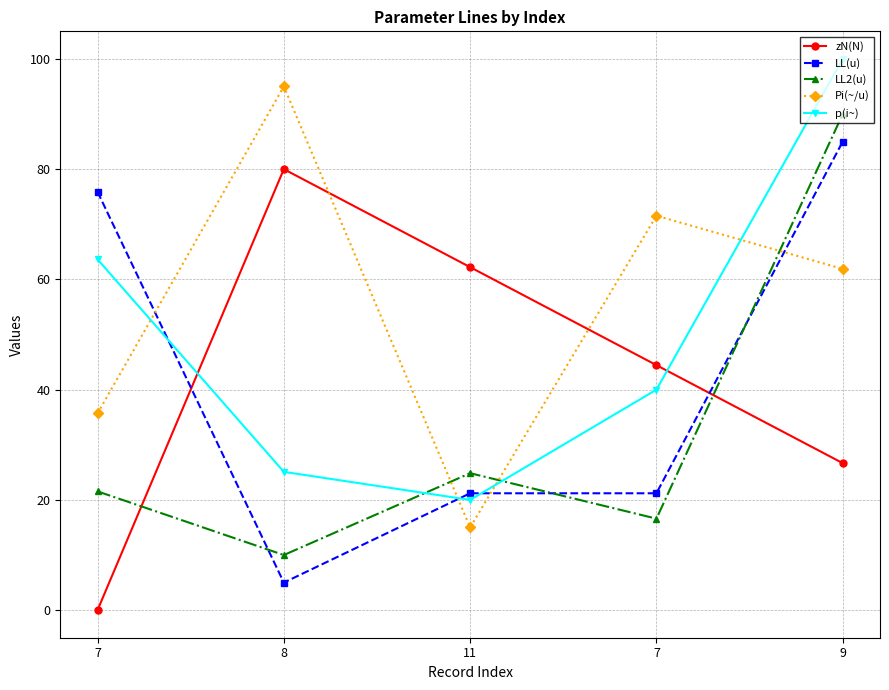

Is this an area chart (filled region under the line)?

No